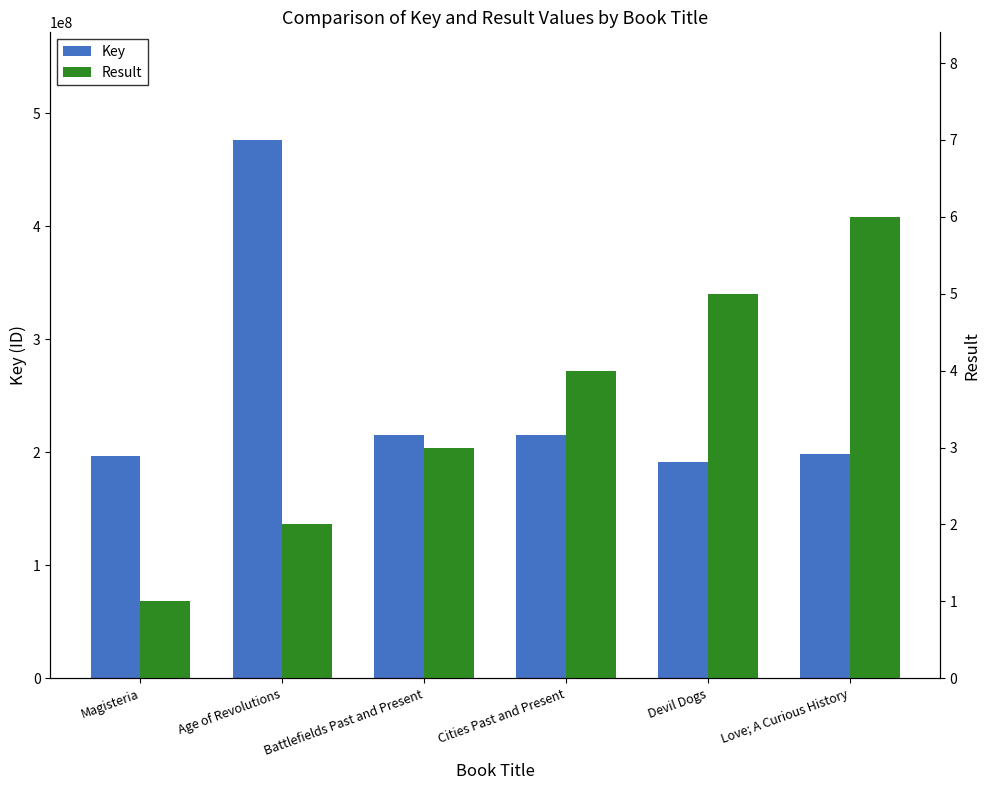

Reading left to right, list all the values displayed in this chart.

Key: 196644823	476333139	214849554	214849597	191312049	198293391
Result: 1	2	3	4	5	6